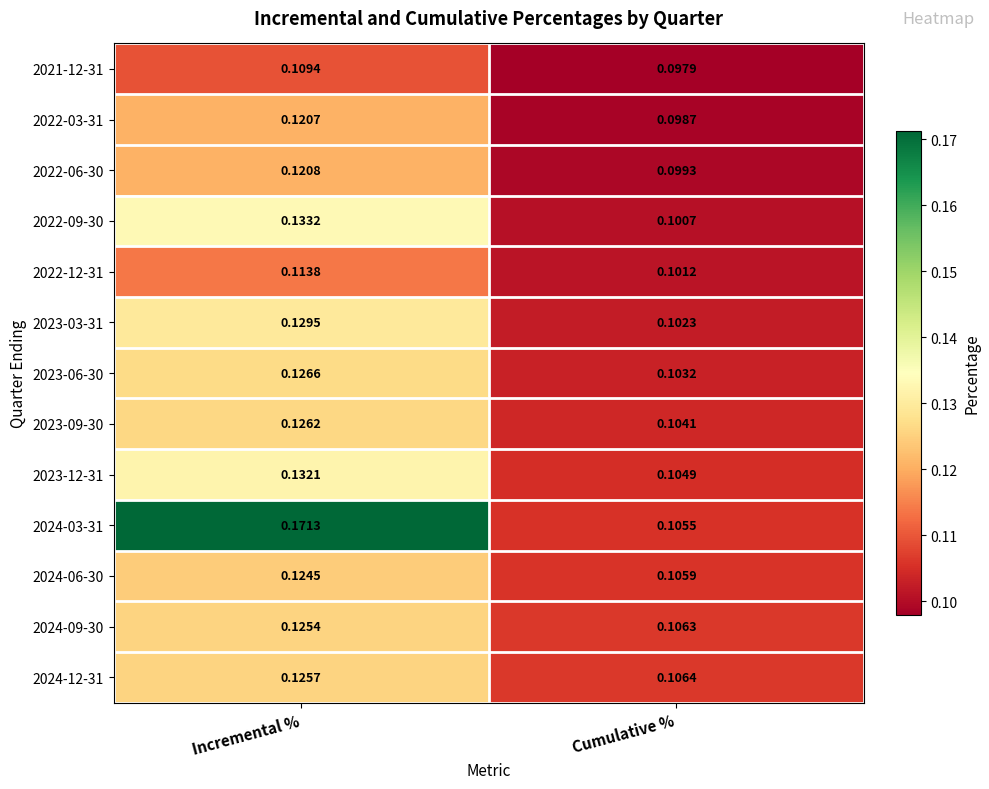

Rank the series by their maximum value, from highest to lowest.

2024-03-31, 2022-09-30, 2023-12-31, 2023-03-31, 2023-06-30, 2023-09-30, 2024-12-31, 2024-09-30, 2024-06-30, 2022-06-30, 2022-03-31, 2022-12-31, 2021-12-31